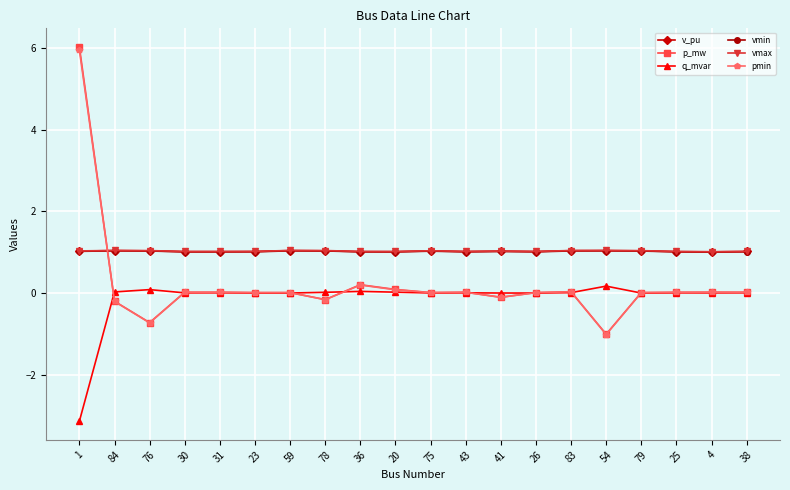

At how many categories does at least one series exceed 4?

1